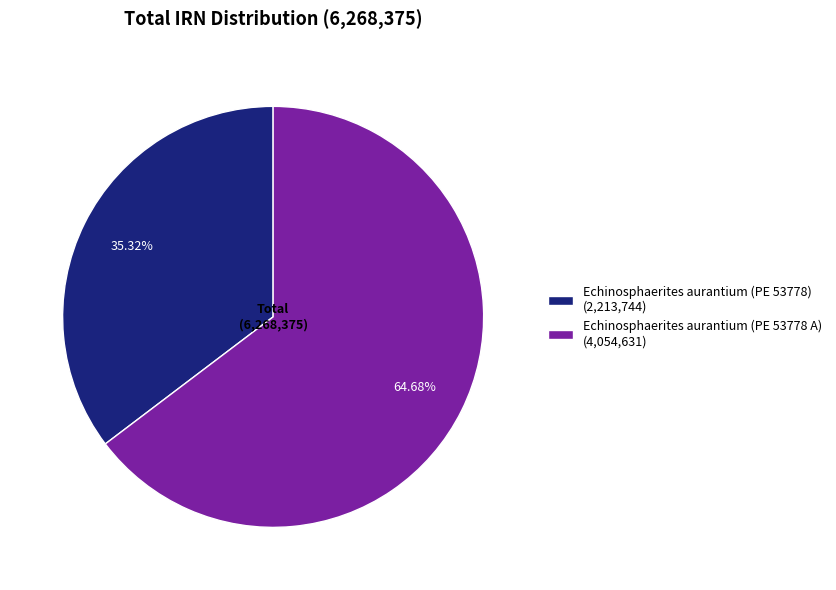

Which category has the smallest portion of the pie?

Echinosphaerites aurantium (PE 53778)